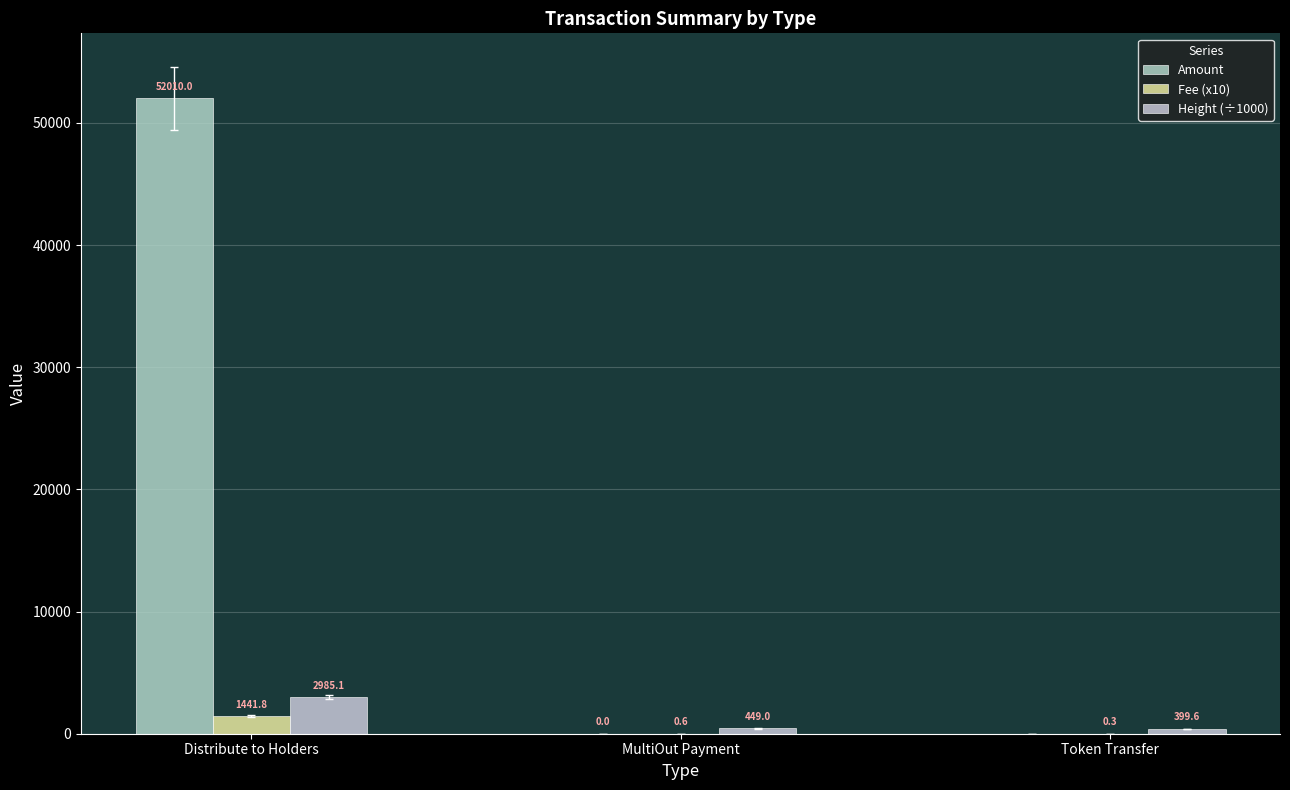

The value of Amount at Token Transfer is -24075.9. True or false?

False